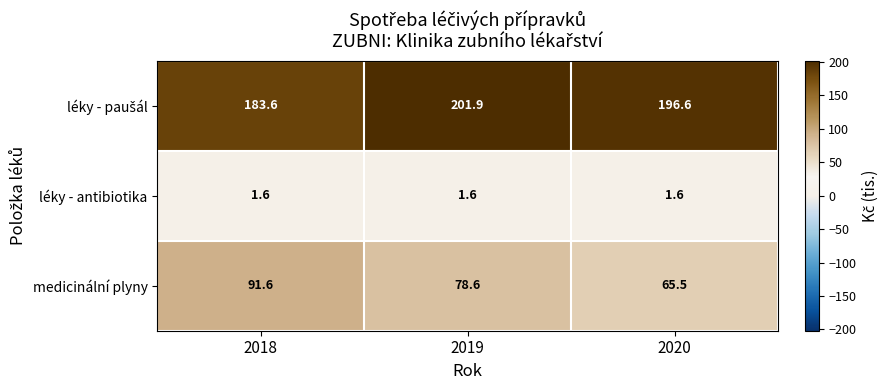

What is the average value of the léky - antibiotika series?

1.6